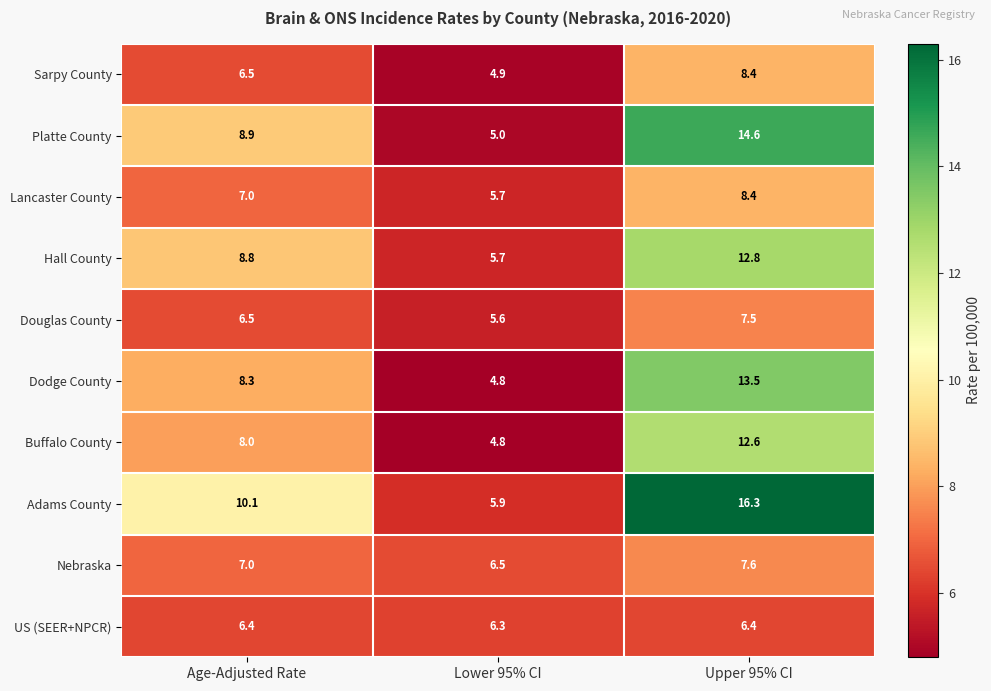

The value of Platte County at Lower 95% CI is 5.0. True or false?

True